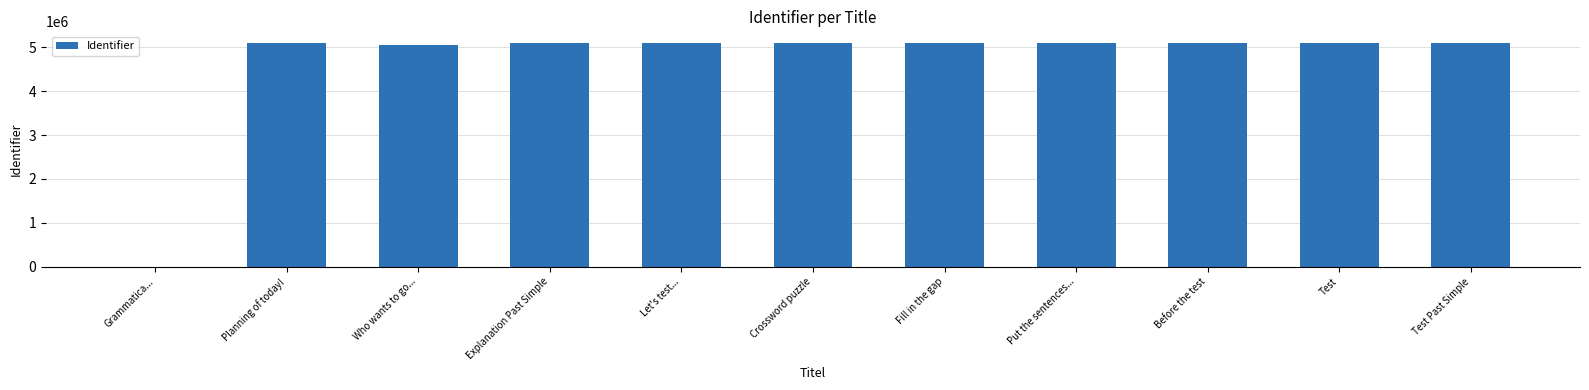

Are the bars horizontal?

No